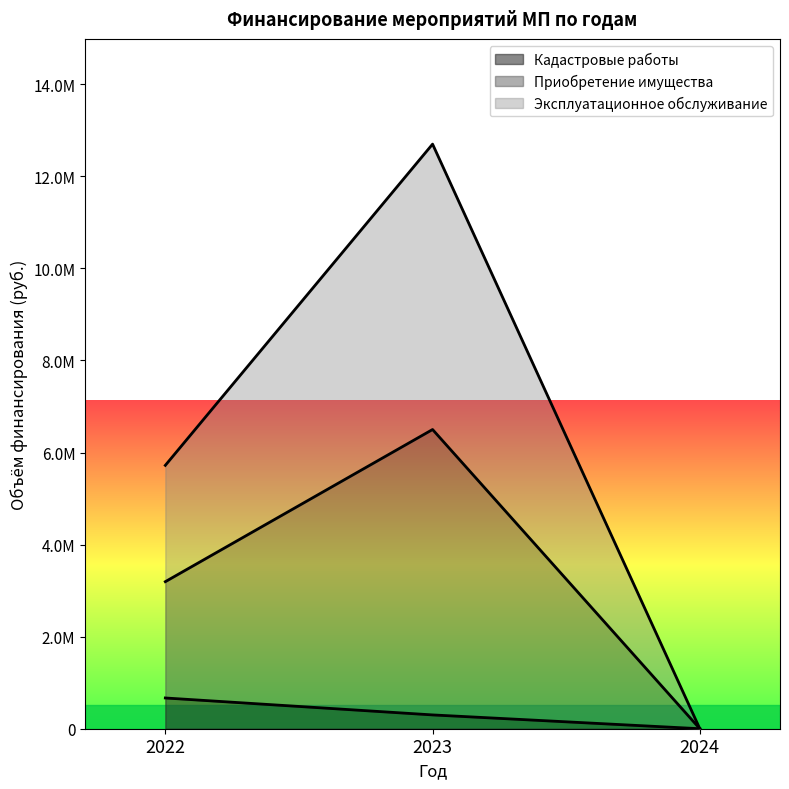

How many lines are shown in the chart?

3